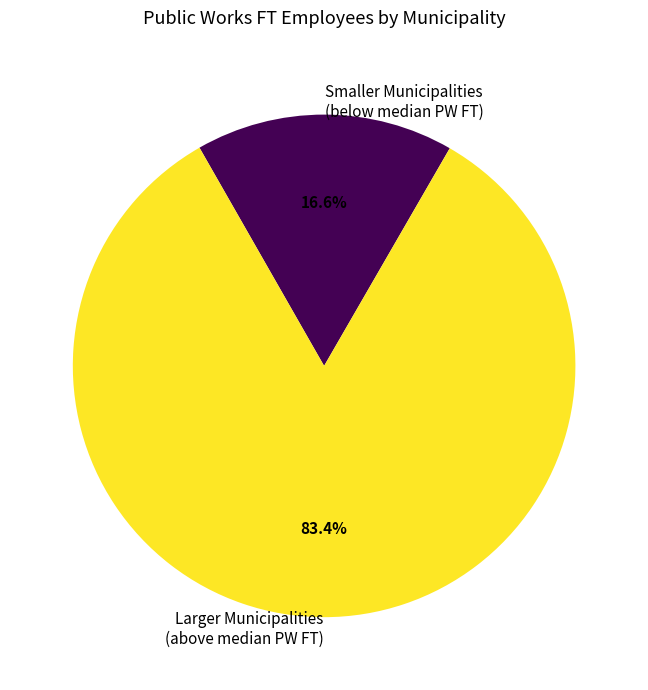

Rank the categories by value from lowest to highest.

Smaller Municipalities (below median PW FT), Larger Municipalities (above median PW FT)